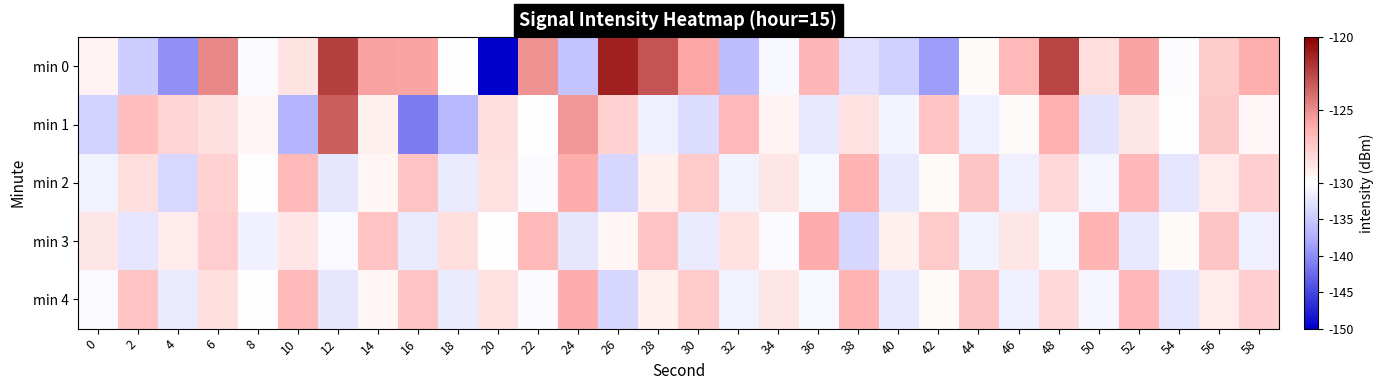

At which category is the sum across all series the highest?

48